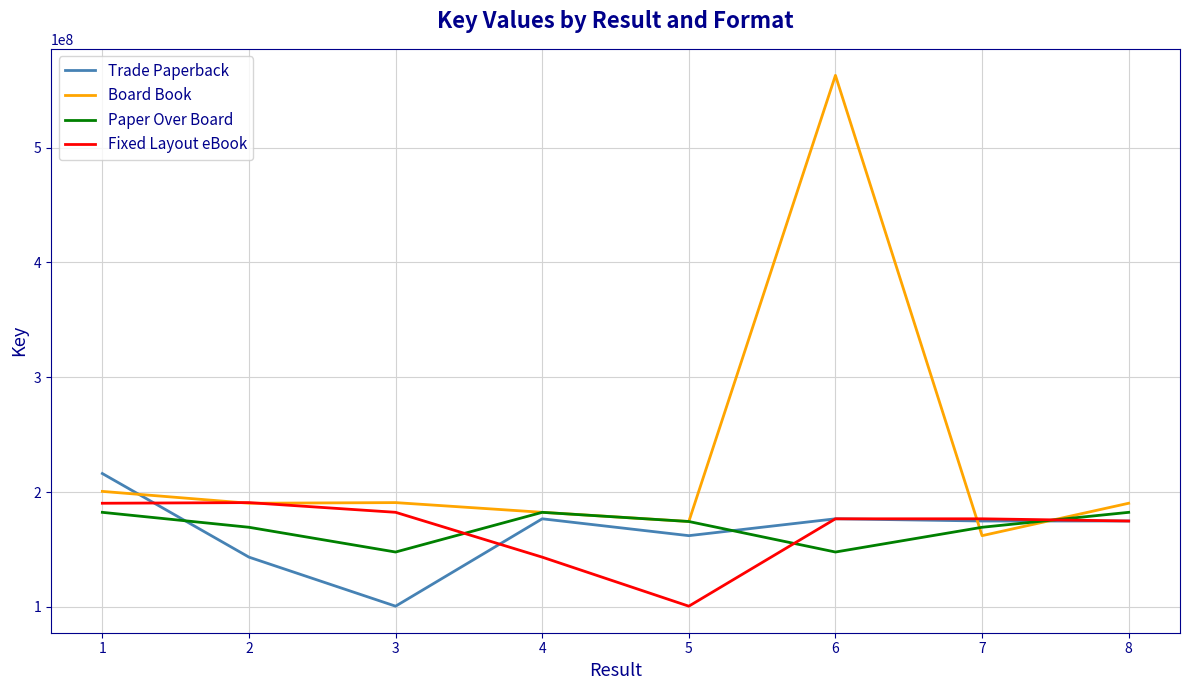

What is the greatest value displayed?

562886202